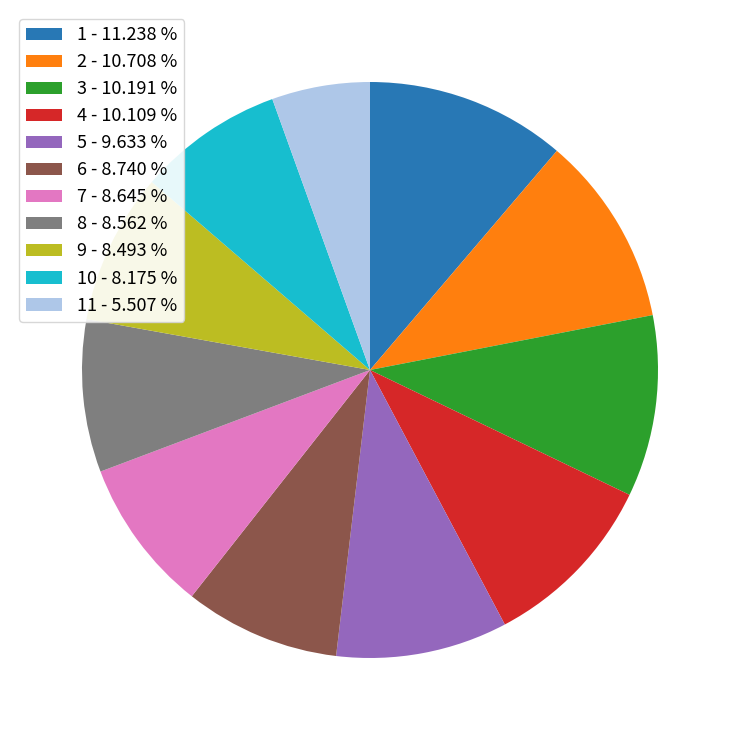

Which has a higher value, 5 - 9.633 % or 11 - 5.507 %?

5 - 9.633 %